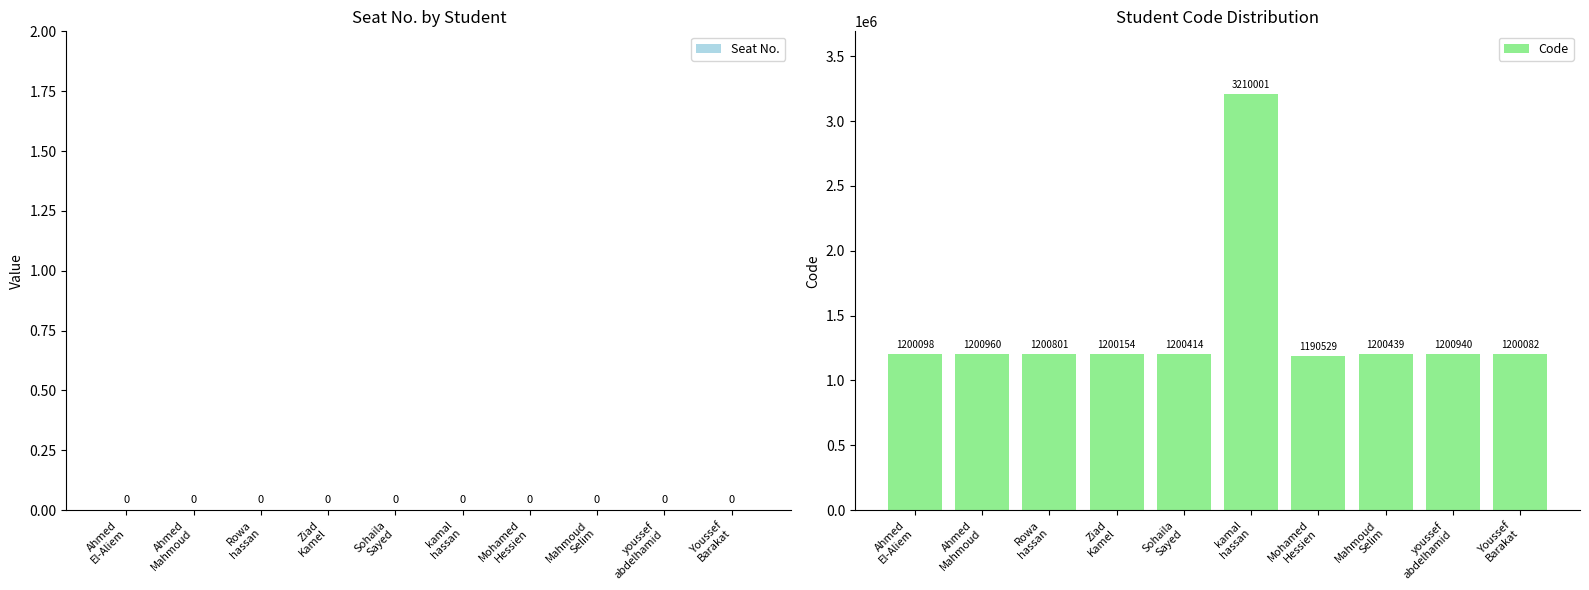

What is the value of the 5th bar from the left?

1200414